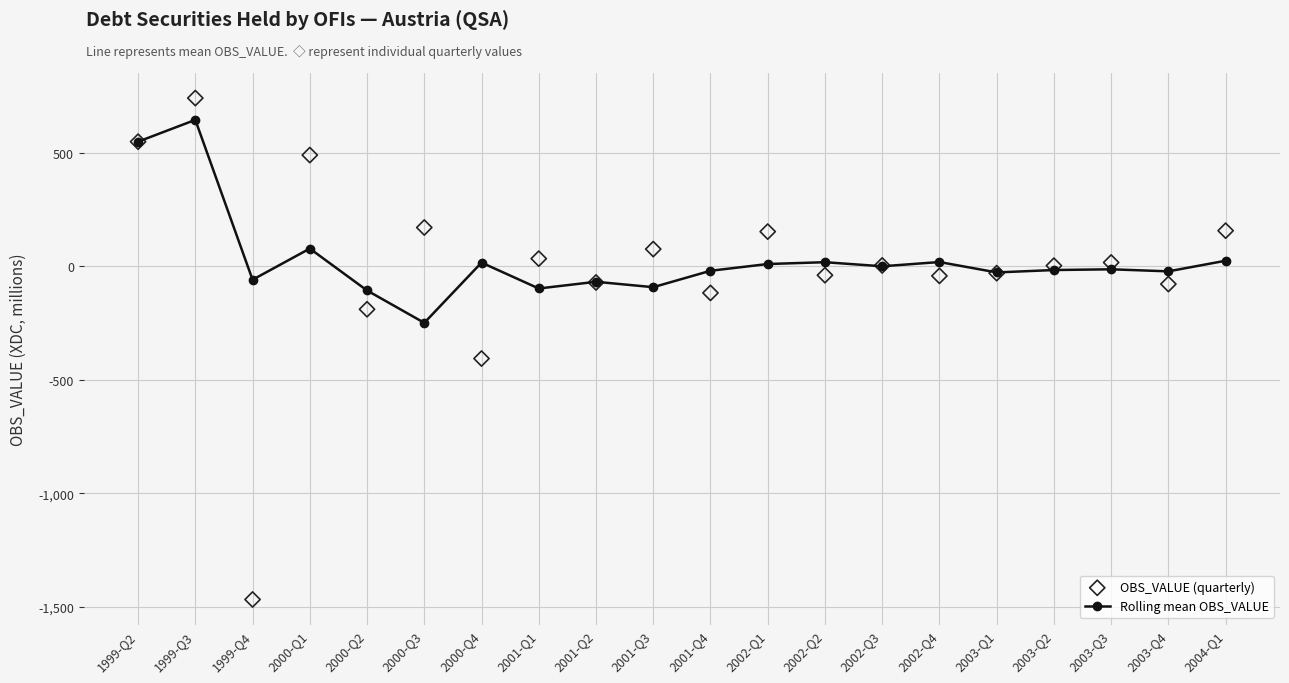

At how many categories does at least one series exceed -1336?

20